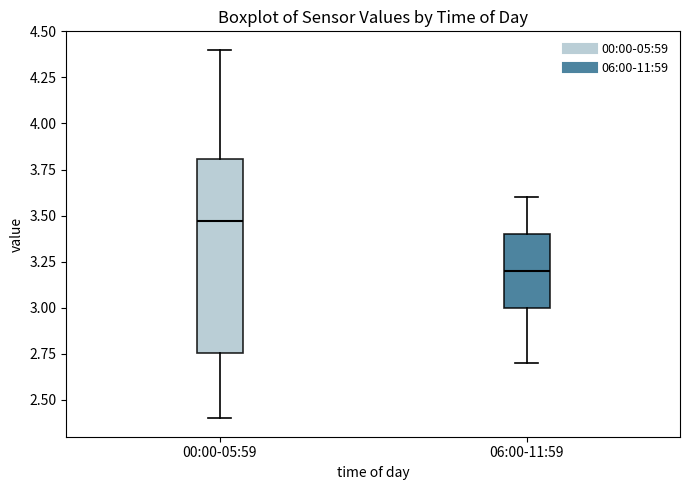

Which box has the lowest median line?

06:00-11:59